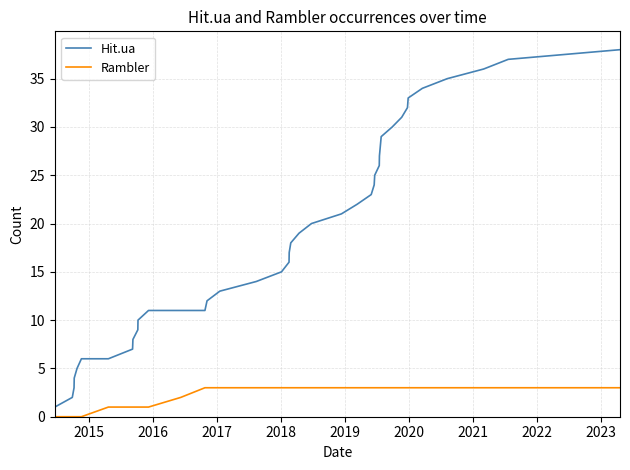

True or false: Rambler and Hit.ua cross at least once.

False